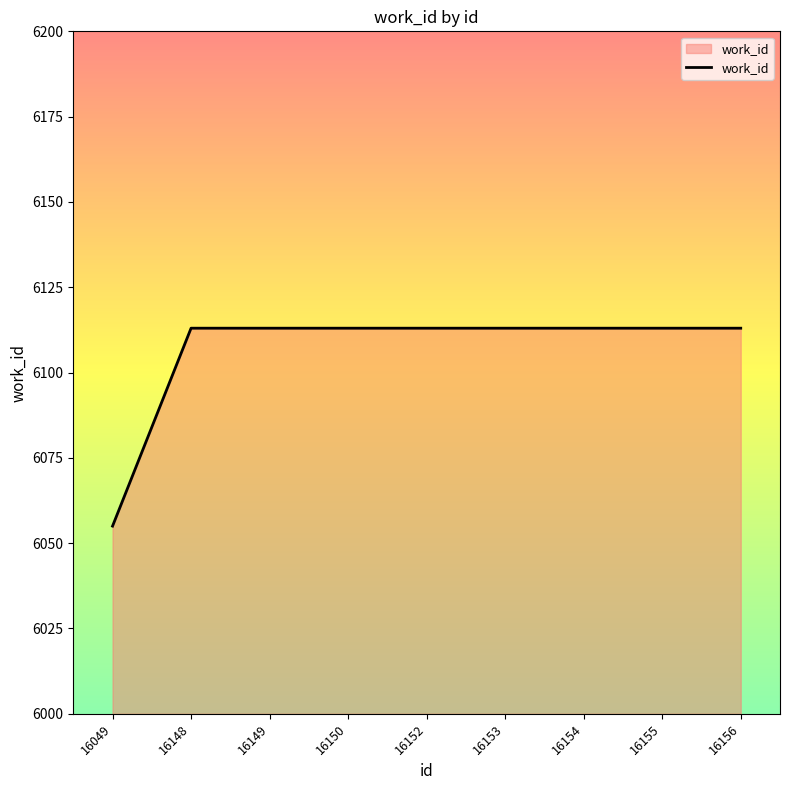

Which label corresponds to the smallest value in the chart?

16049